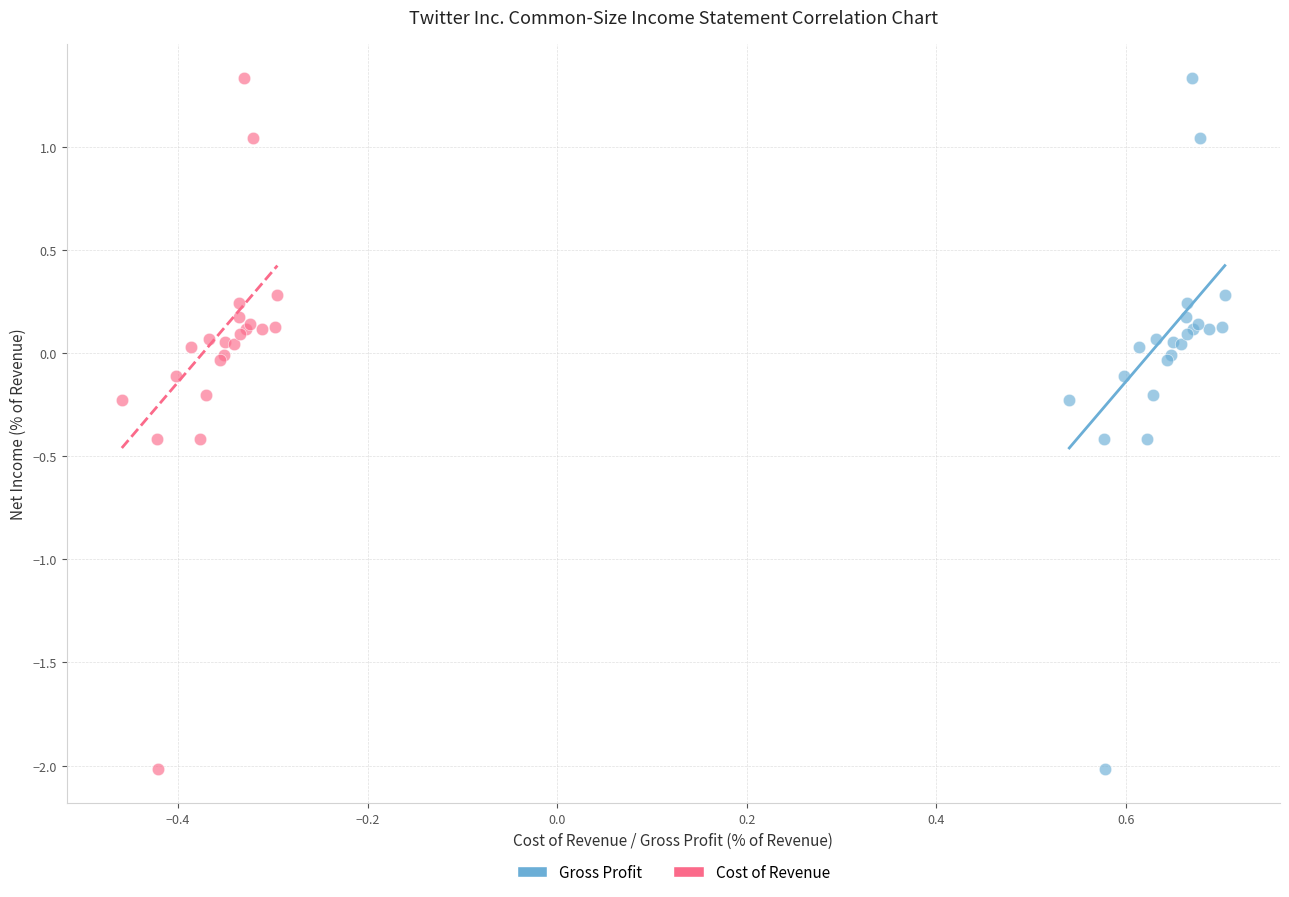

What are all the series names shown in the legend?

Gross Profit, Cost of Revenue